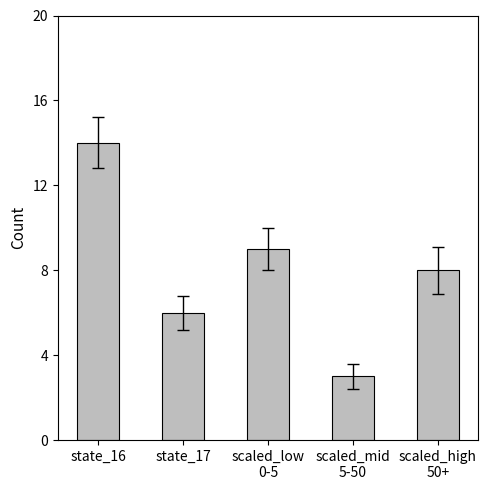

Rank the categories by value from highest to lowest.

state_16, scaled_low
0-5, scaled_high
50+, state_17, scaled_mid
5-50